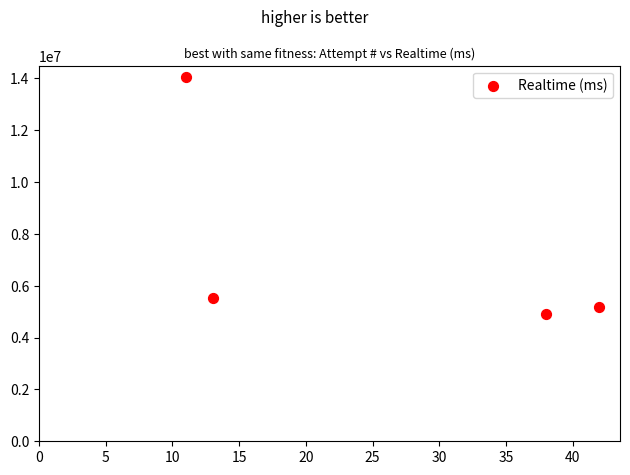

What Y value in the scatter plot is closest to 9478832?

5535554